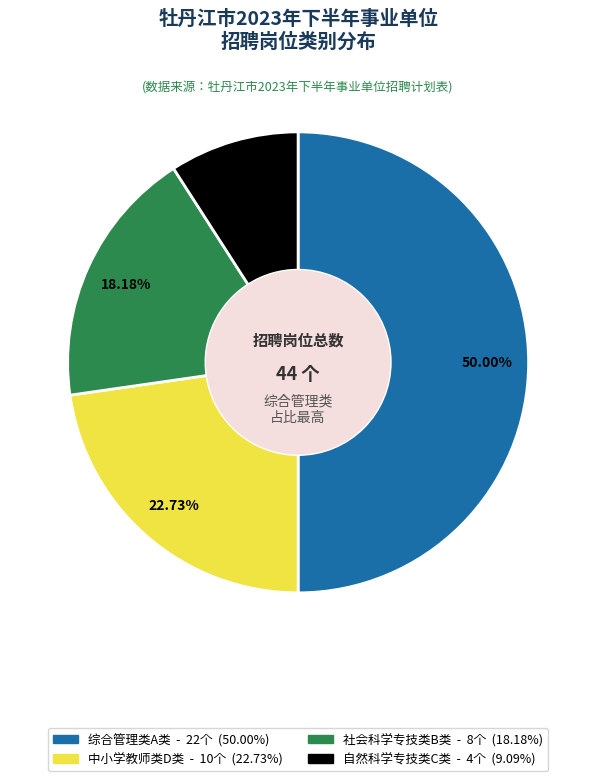

What is the ratio of the value at 自然科学专技类C类 to the value at 社会科学专技类B类?

0.5